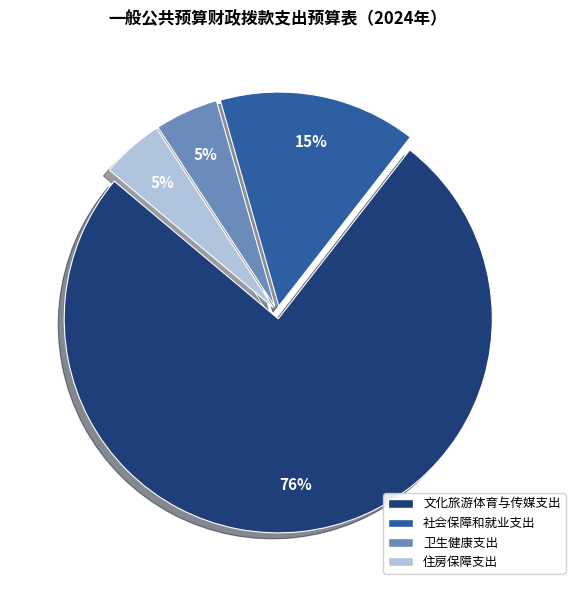

Count the number of slices in the pie.

4